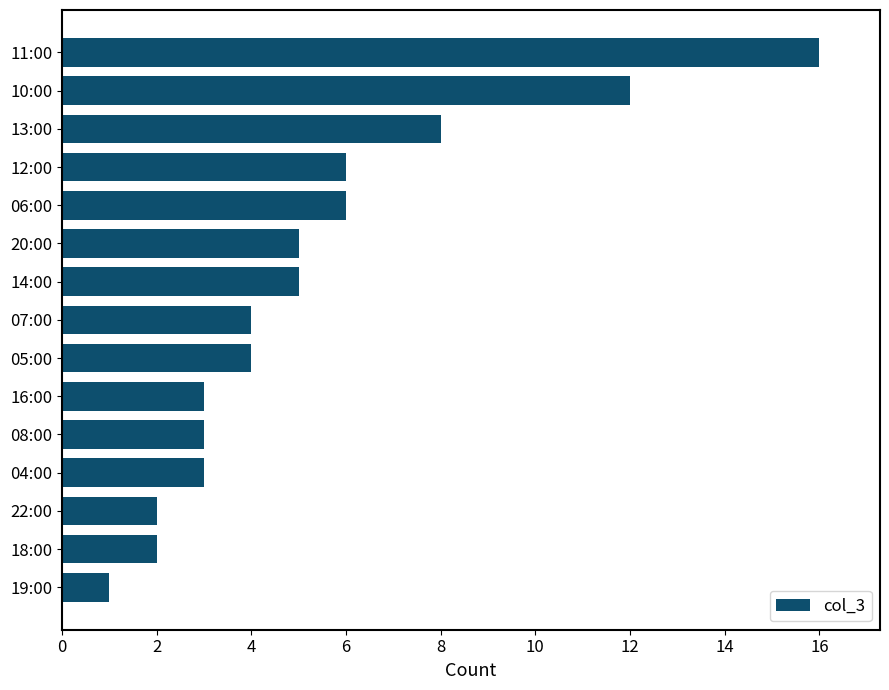

Reading bottom to top, transcribe all the data shown in this chart.

19:00=1	18:00=2	22:00=2	04:00=3	08:00=3	16:00=3	05:00=4	07:00=4	14:00=5	20:00=5	06:00=6	12:00=6	13:00=8	10:00=12	11:00=16